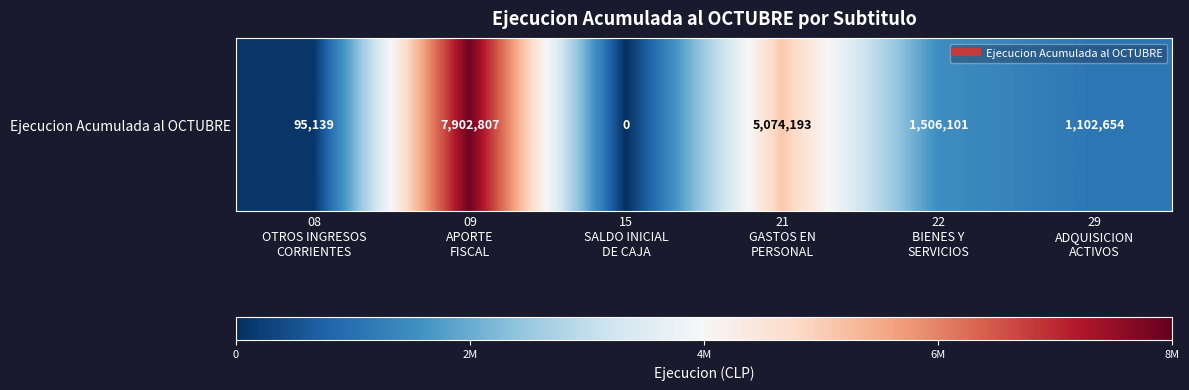

What is the difference between the maximum and minimum values?

7902807